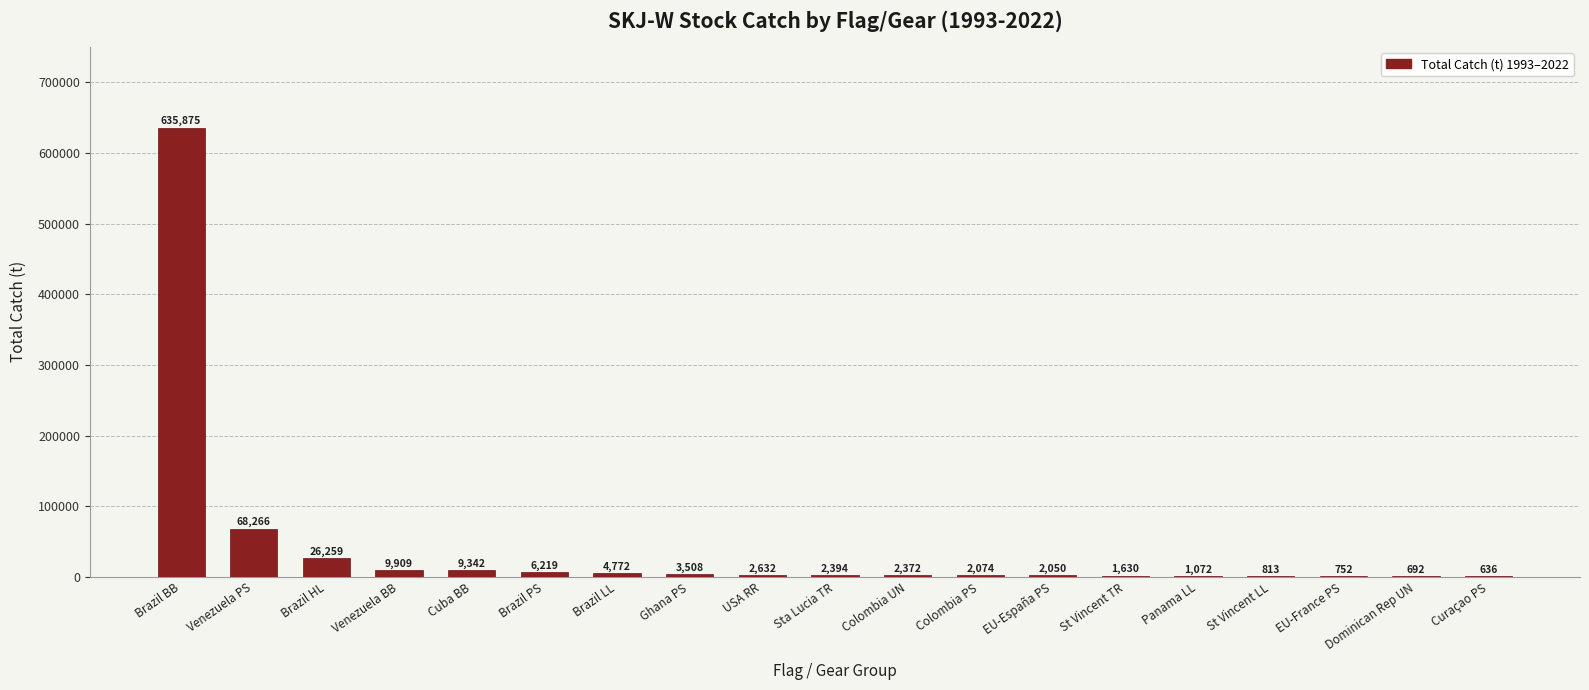

What is the maximum value shown in the chart?

635874.5